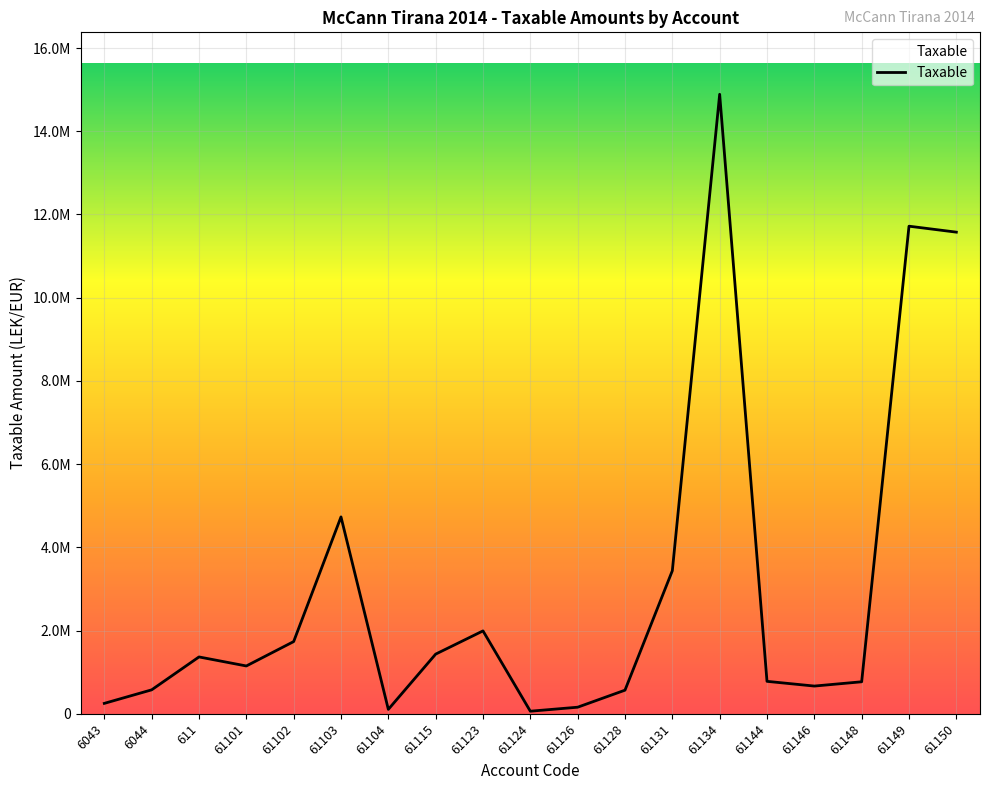

Does the chart have visible grid lines?

Yes